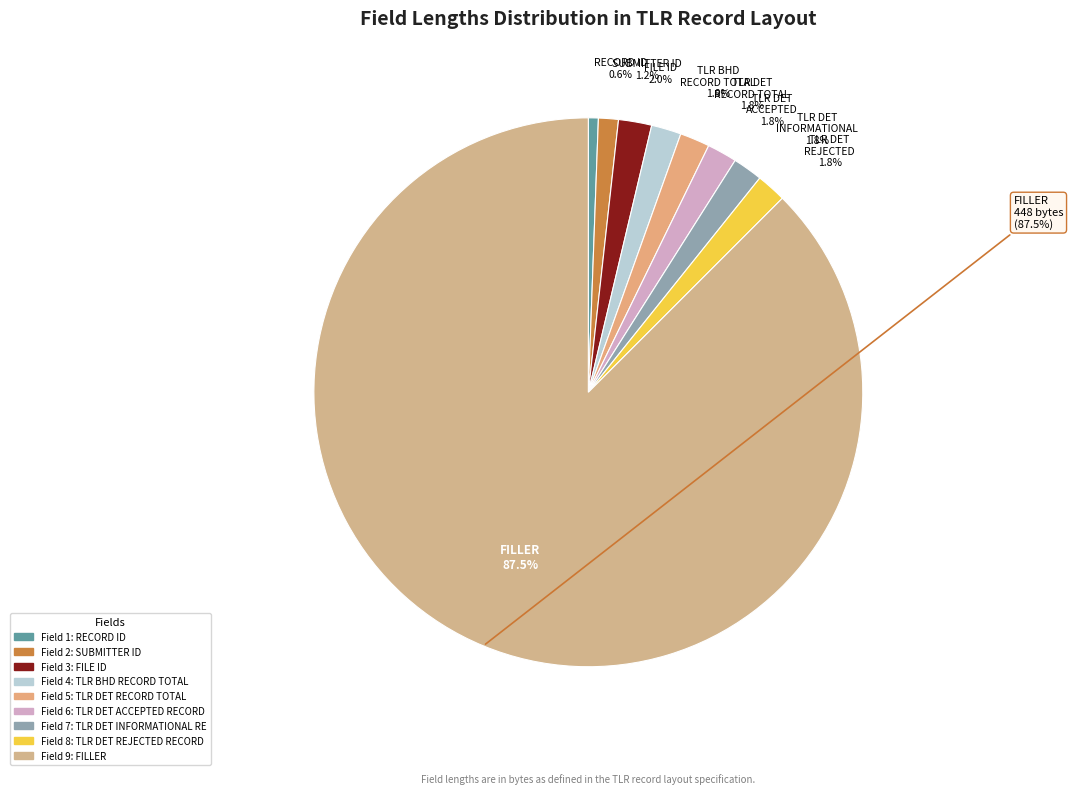

Which slice is the smallest?

RECORD ID